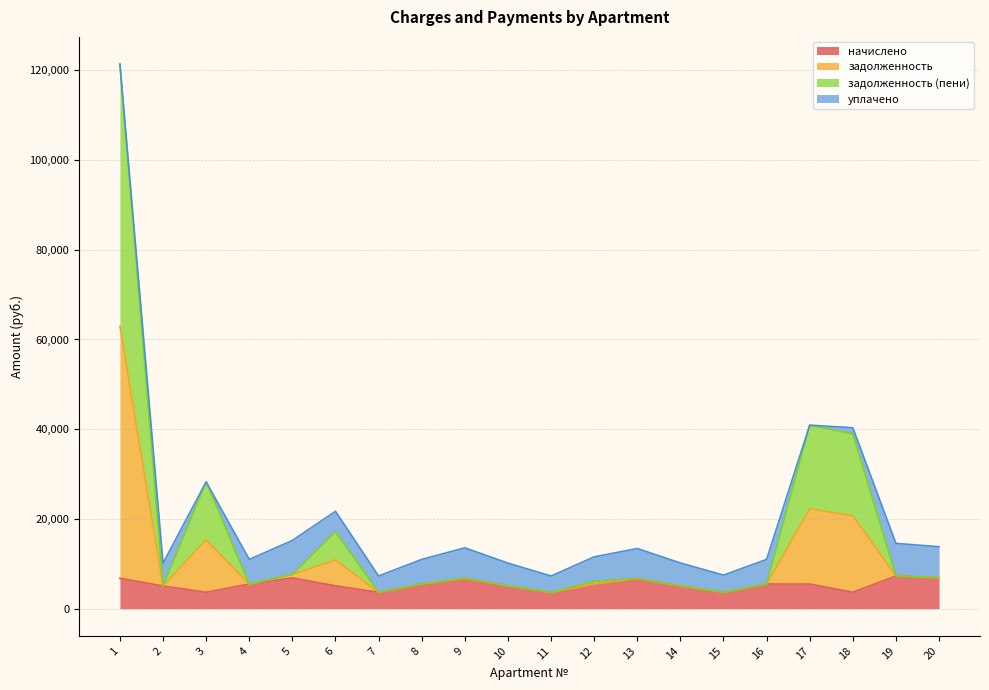

Where does the задолженность series first go above 6706?

1